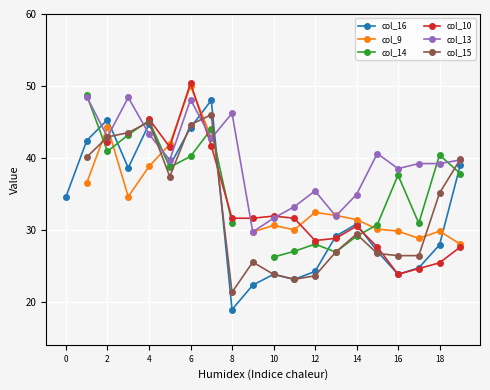

How many values in the col_14 series are below 37?

8